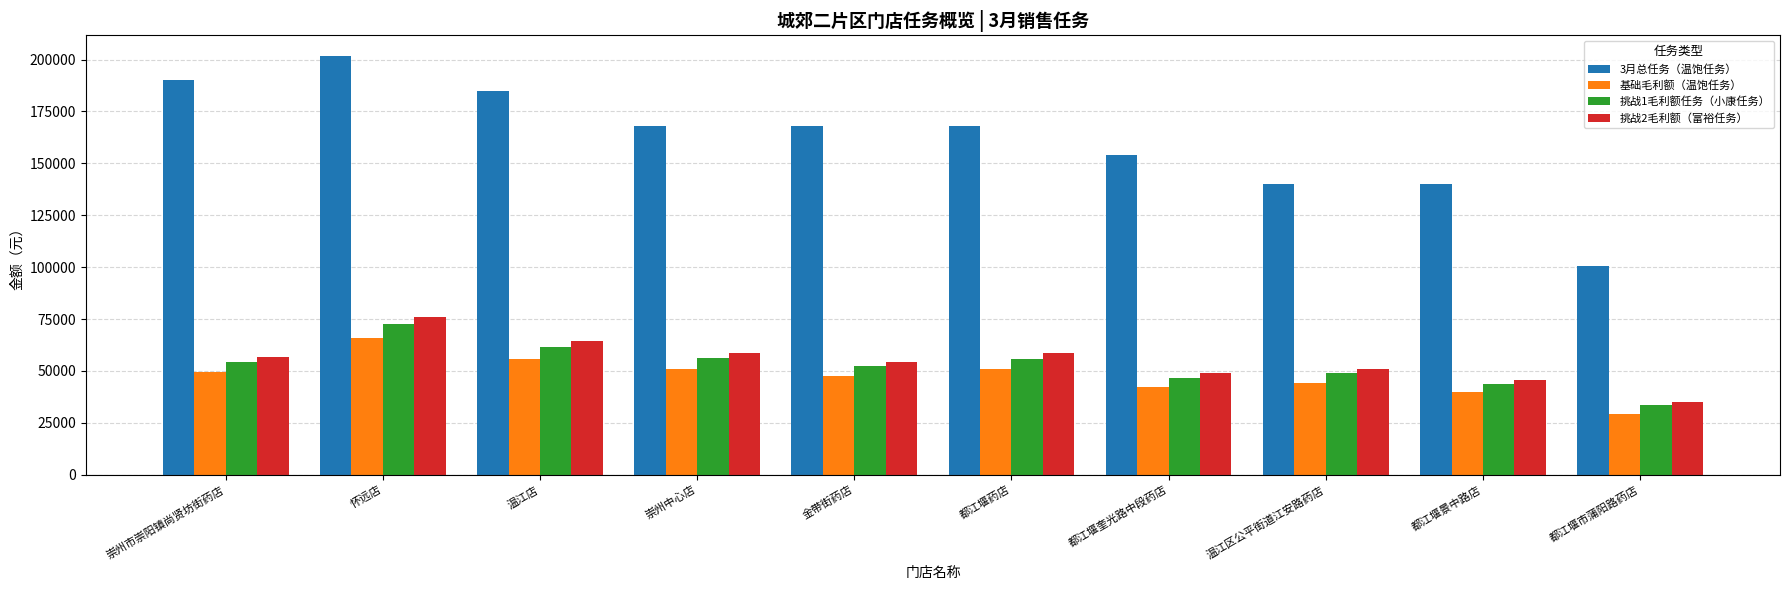

How many series are shown in this chart?

4